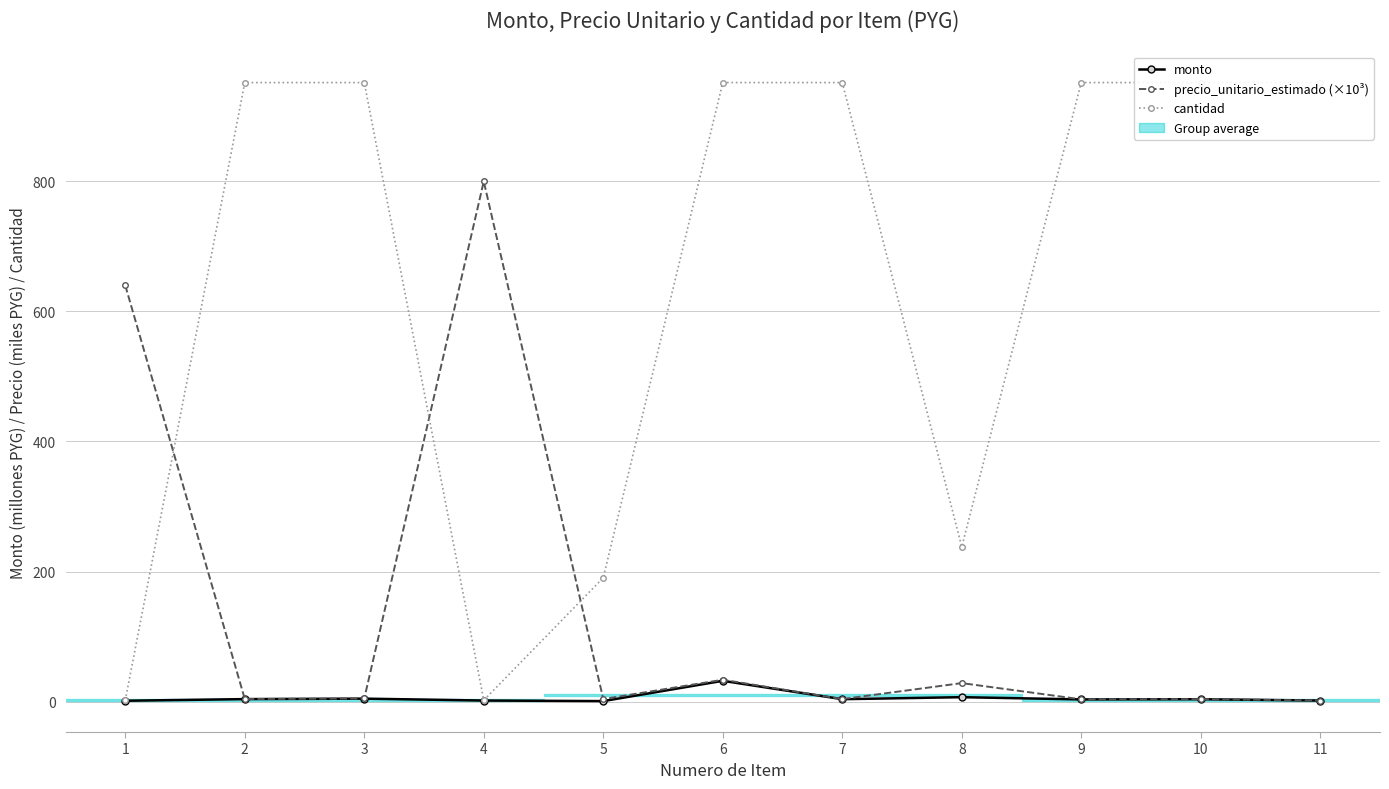

How many lines are shown in the chart?

3